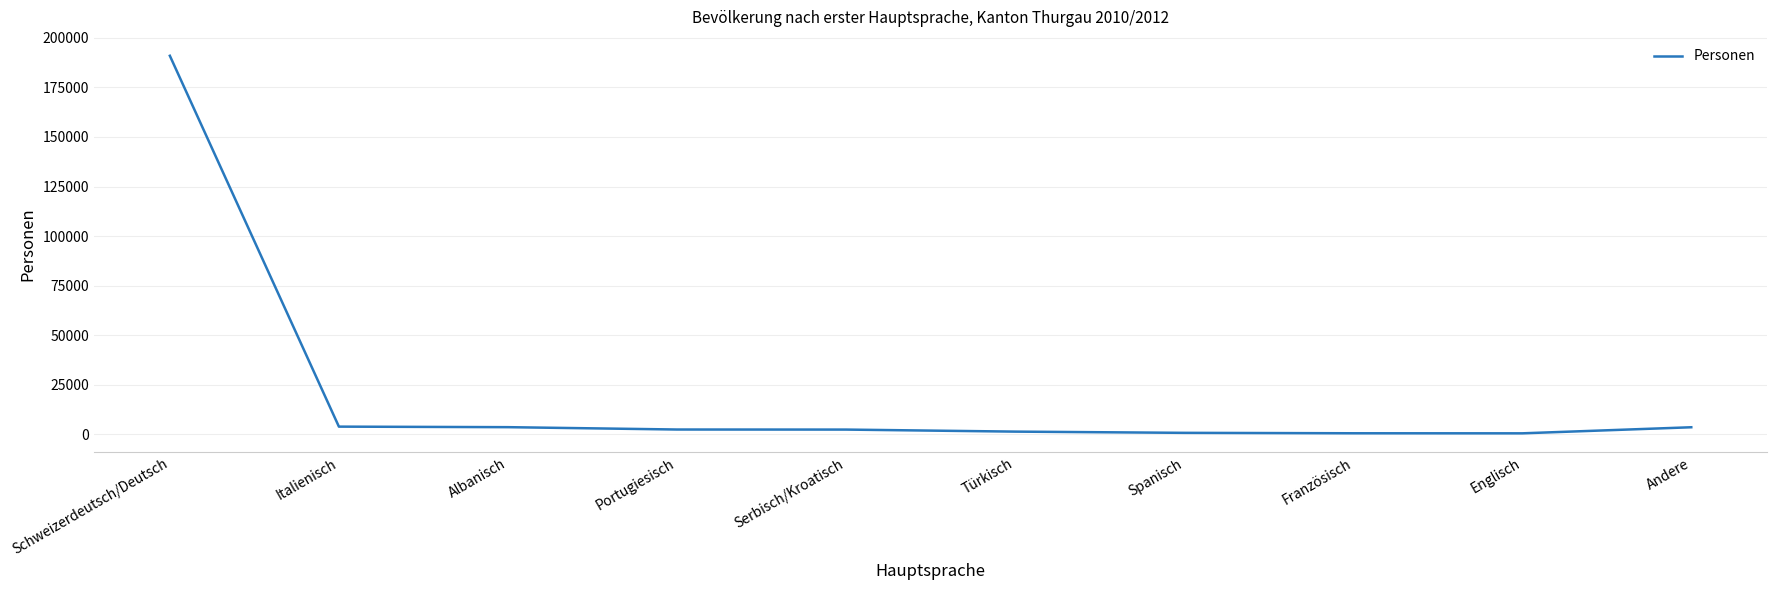

Which has a higher value, Portugiesisch or Schweizerdeutsch/Deutsch?

Schweizerdeutsch/Deutsch